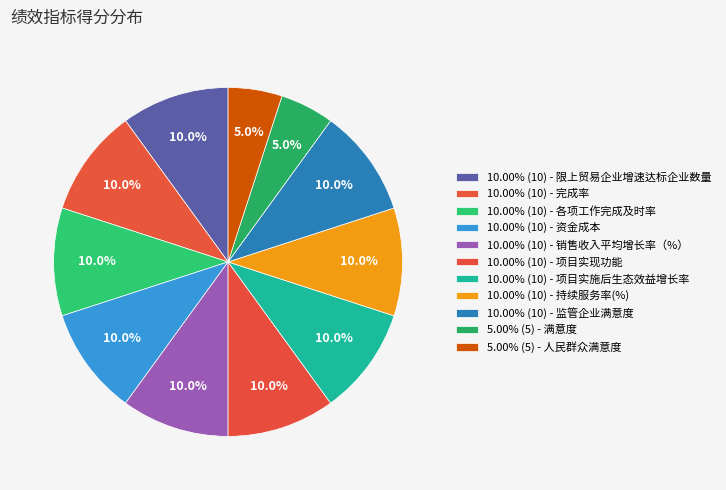

How many segments does this pie chart have?

11